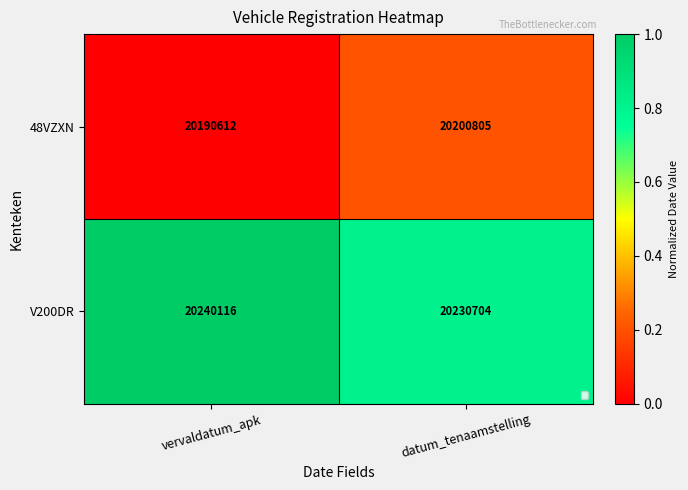

What is the sum of all 48VZXN values?

0.2